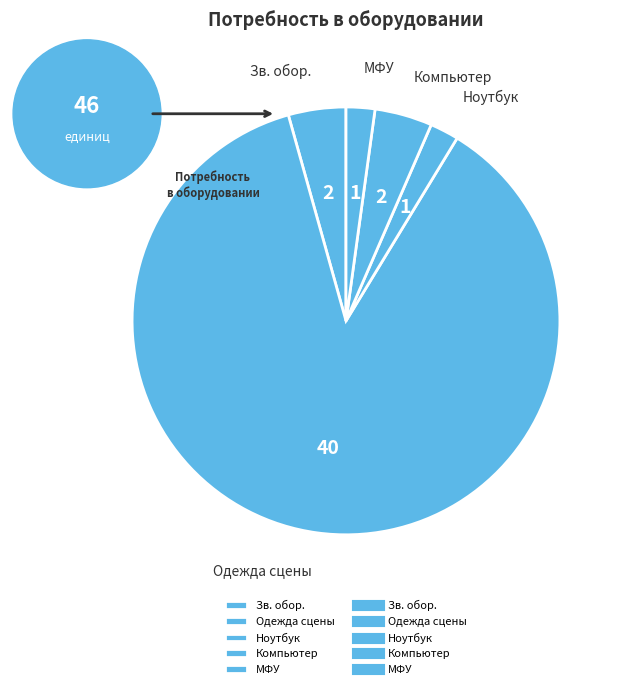

What is the ratio of the value at Зв. обор. to the value at Компьютер?

1.0